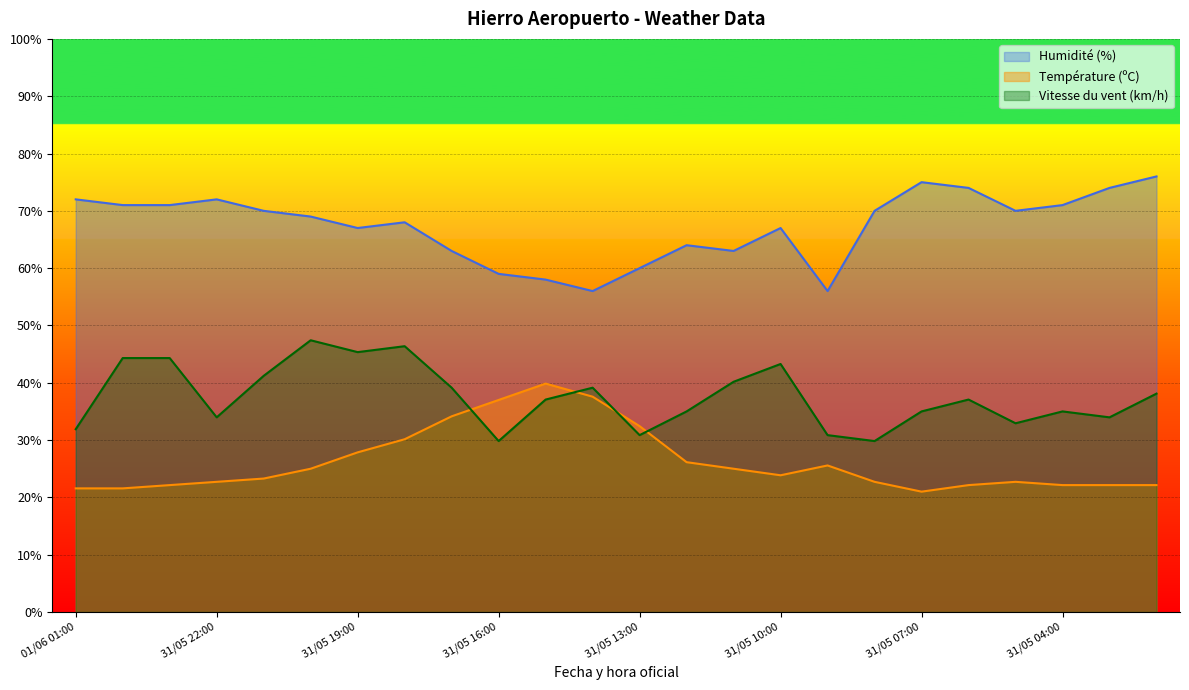

What is the highest value of the Humidité (%) series?

76.0